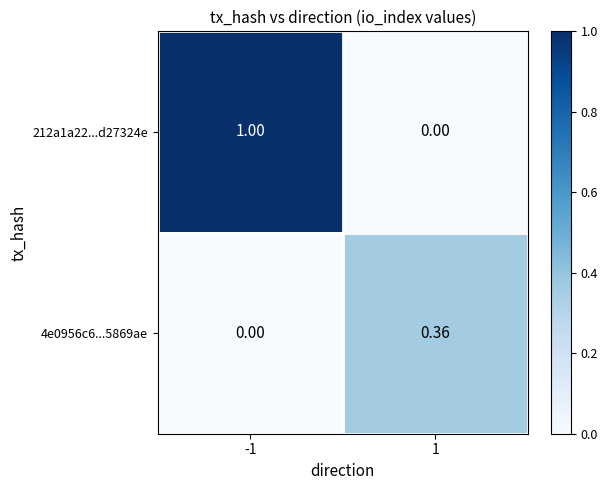

Is the value of 212a1a22...d27324e at -1 greater than the value of 4e0956c6...5869ae at 1?

Yes